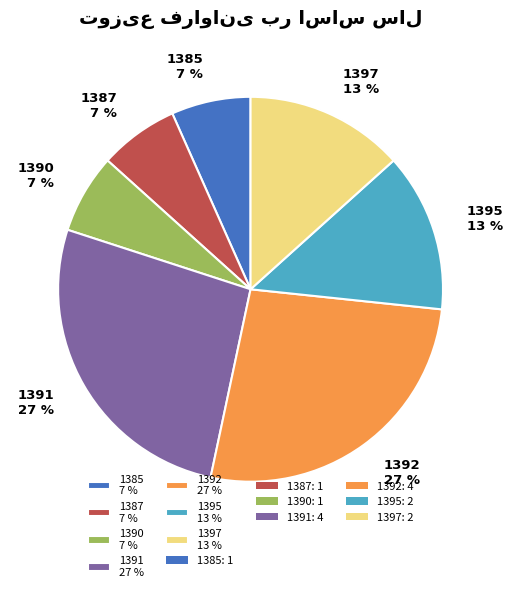

To the nearest percent, what is the difference between the 1390 7 % and 1392 27 % slice percentages?

20%